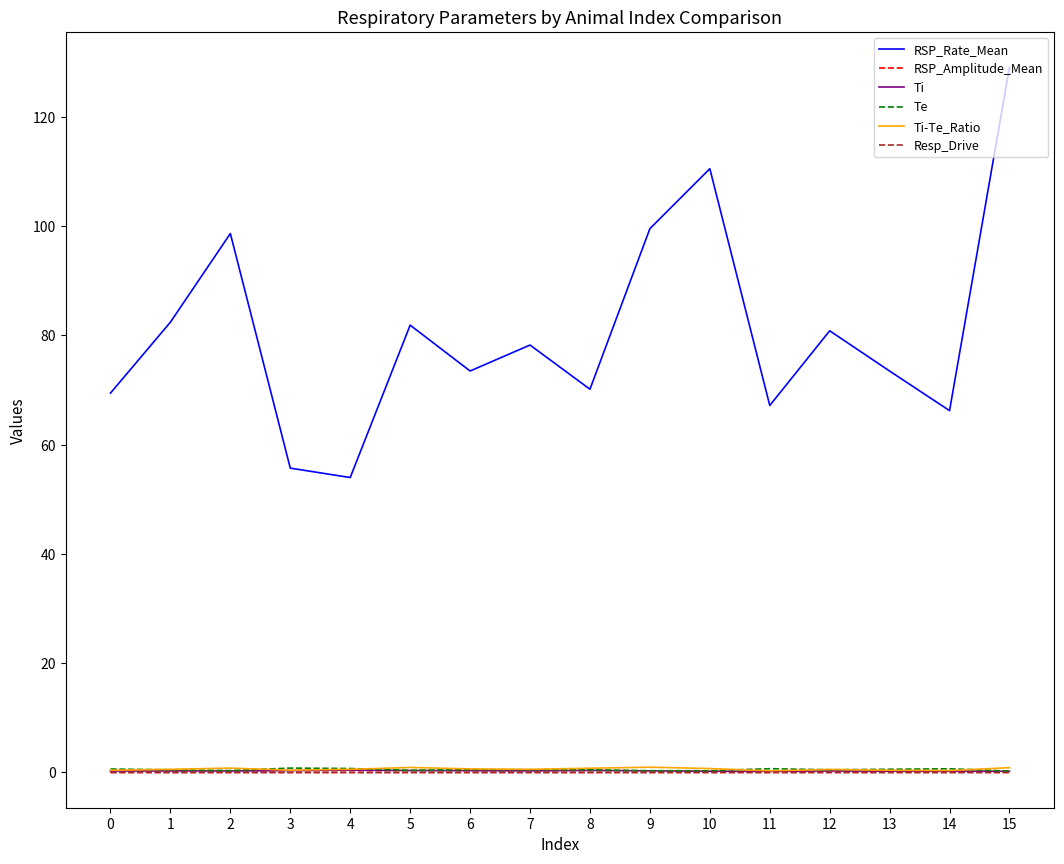

True or false: Ti and Te intersect in this chart.

False